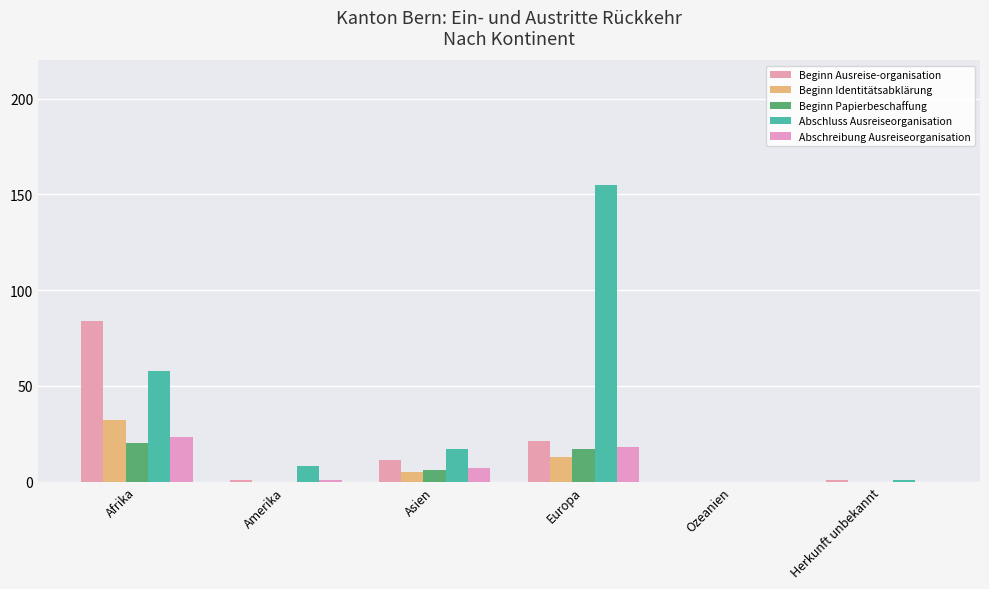

Where does the Beginn Identitätsabklärung series first go above 5?

Afrika